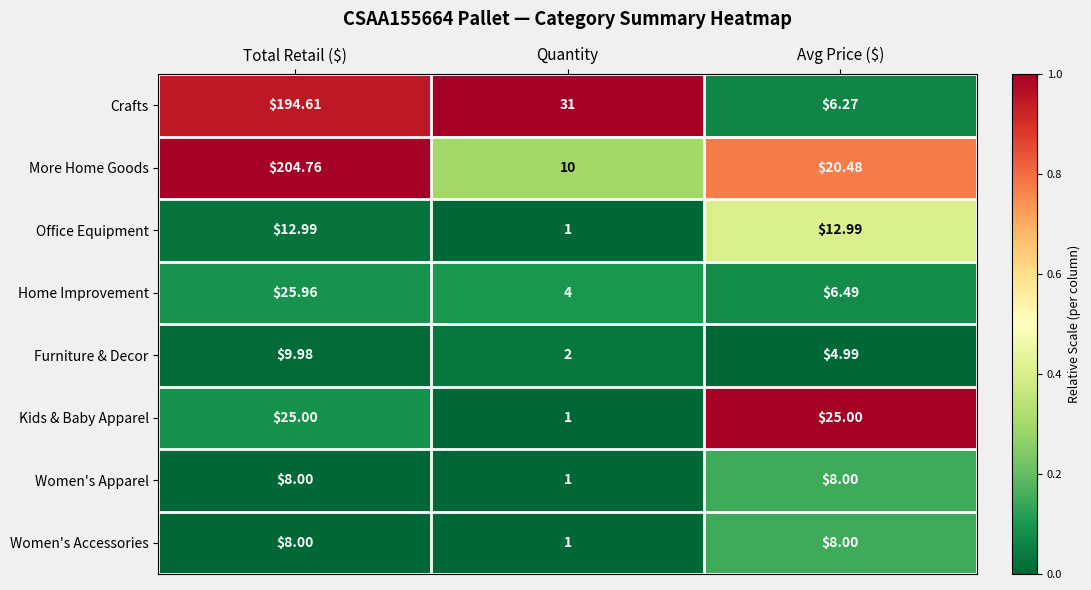

At which category does the chart reach its minimum across all series?

Quantity